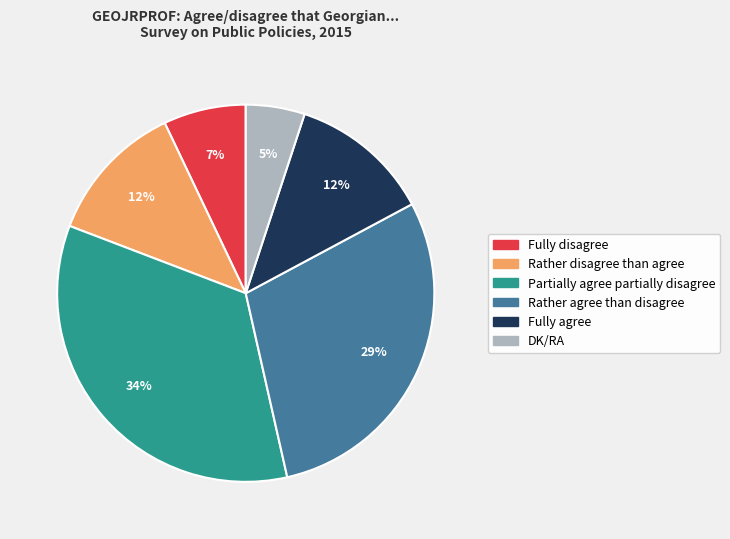

How many slices are in this pie chart?

6